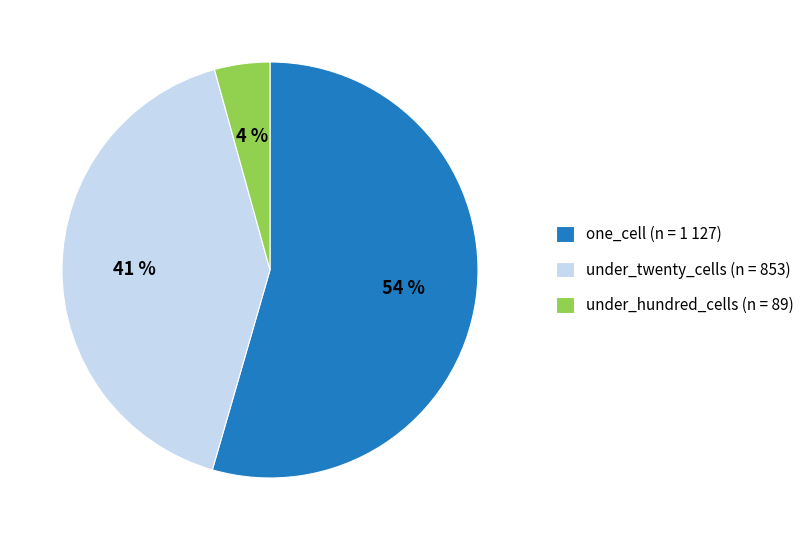

What percentage is the under_twenty_cells (n = 853) slice, to the nearest percent?

41%